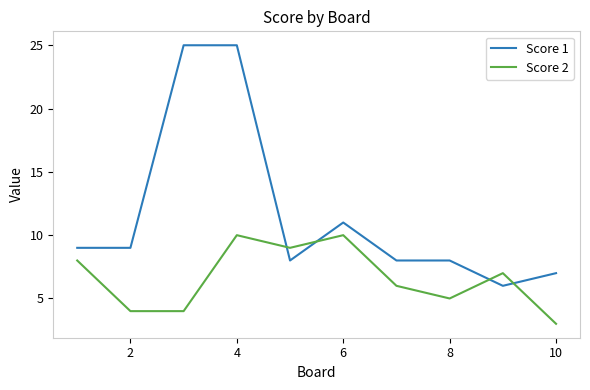

What is the smallest value displayed?

3